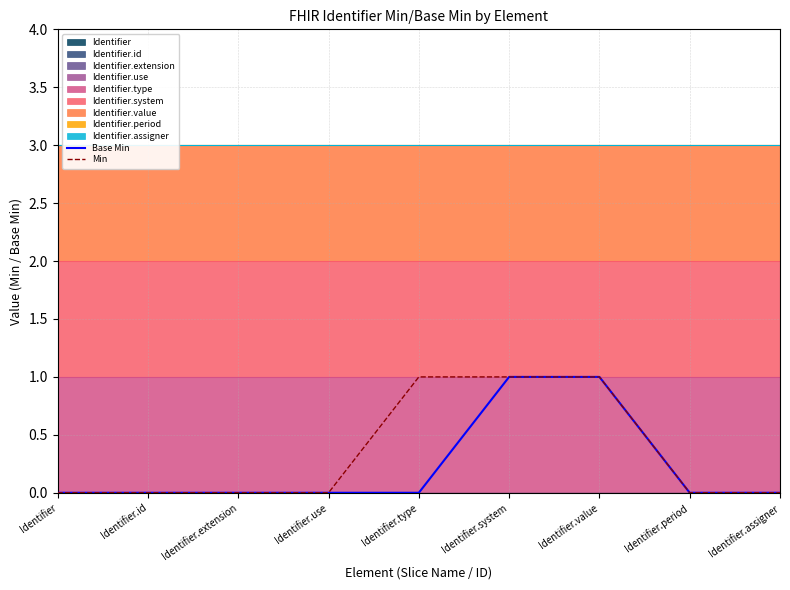

Count the Min values in the range 0 to 1.

9